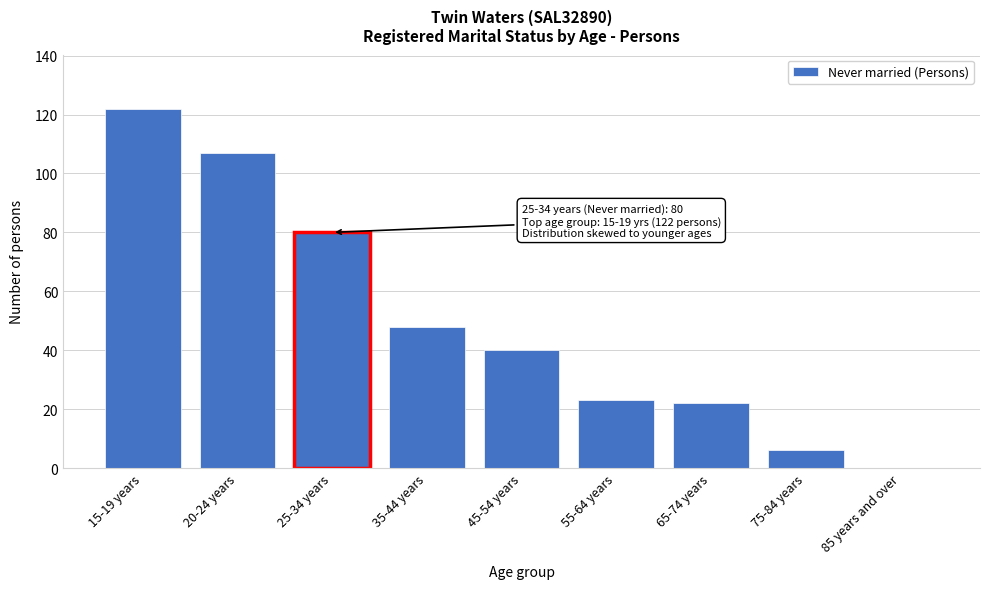

Reading left to right, extract all data points from this chart.

15-19 years=122	20-24 years=107	25-34 years=80	35-44 years=48	45-54 years=40	55-64 years=23	65-74 years=22	75-84 years=6	85 years and over=0